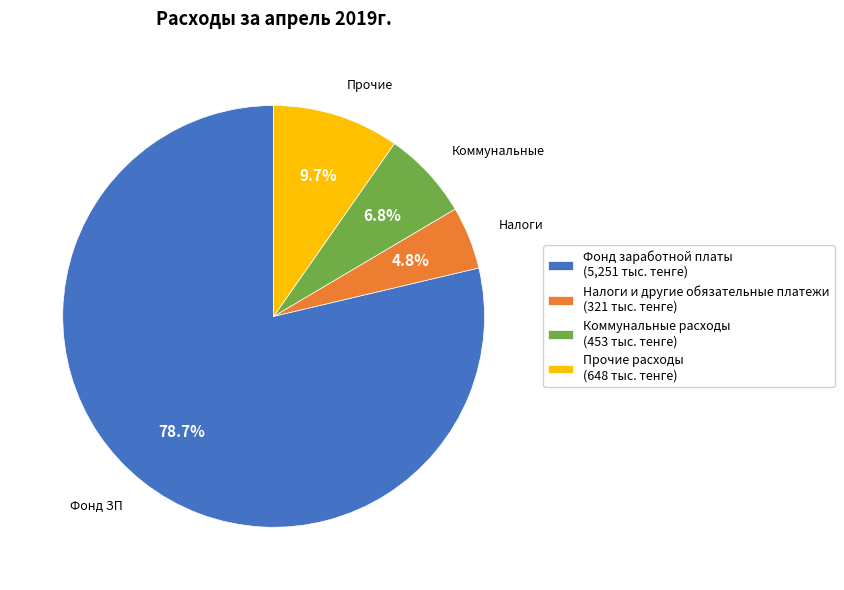

What percentage is the Налоги и другие обязательные платежи slice, to the nearest percent?

5%